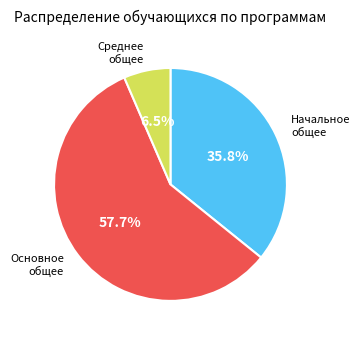

Rank the categories by value from highest to lowest.

Основное общее, Начальное общее, Среднее общее